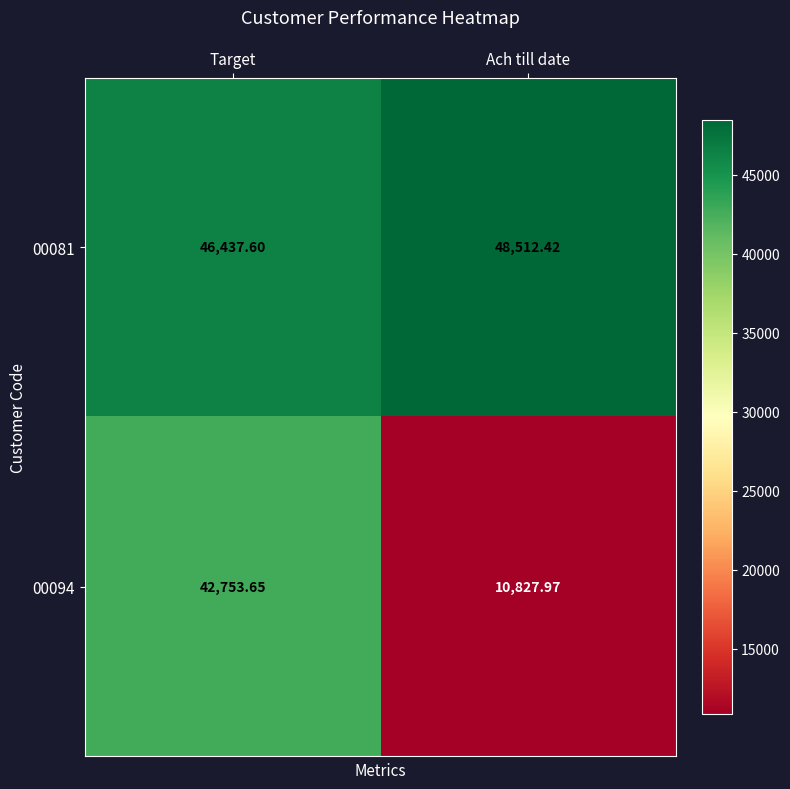

How many values in the 00081 series exceed 48512?

1